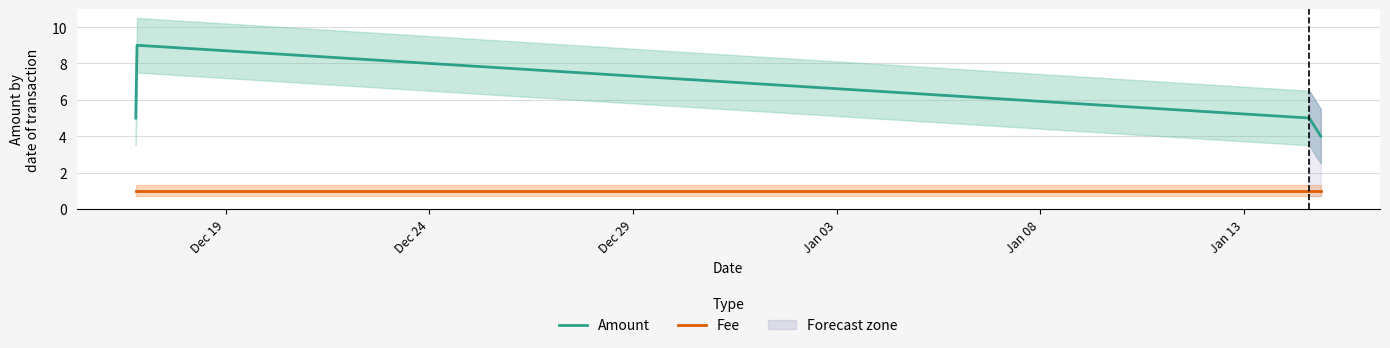

What is the average value of the Amount series?

6